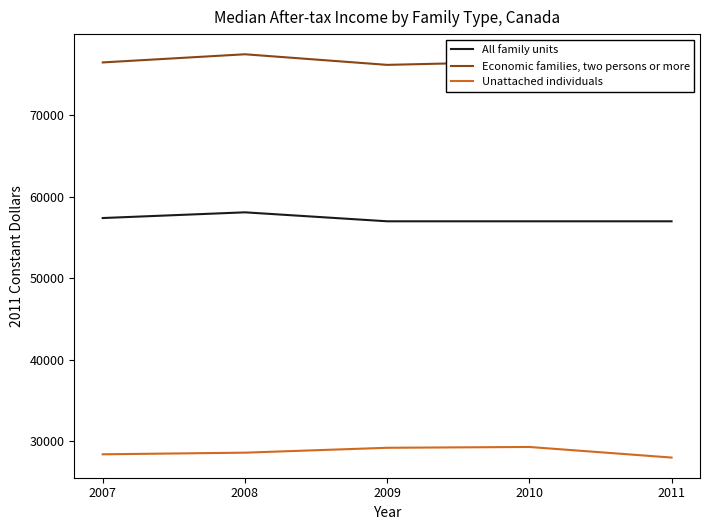

What is the total value across all series at 2009?

162400